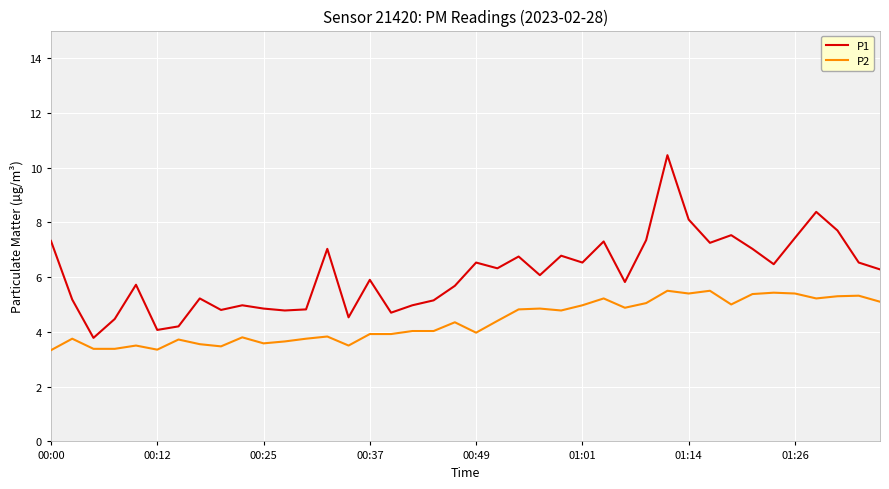

True or false: P1 has more than 0 points higher than both neighbors.

True